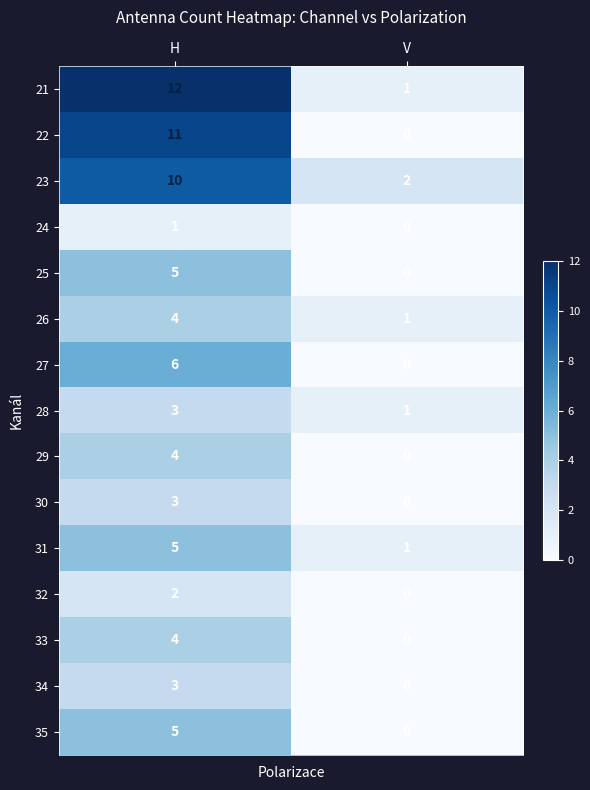

Which series has the largest total across all categories?

21